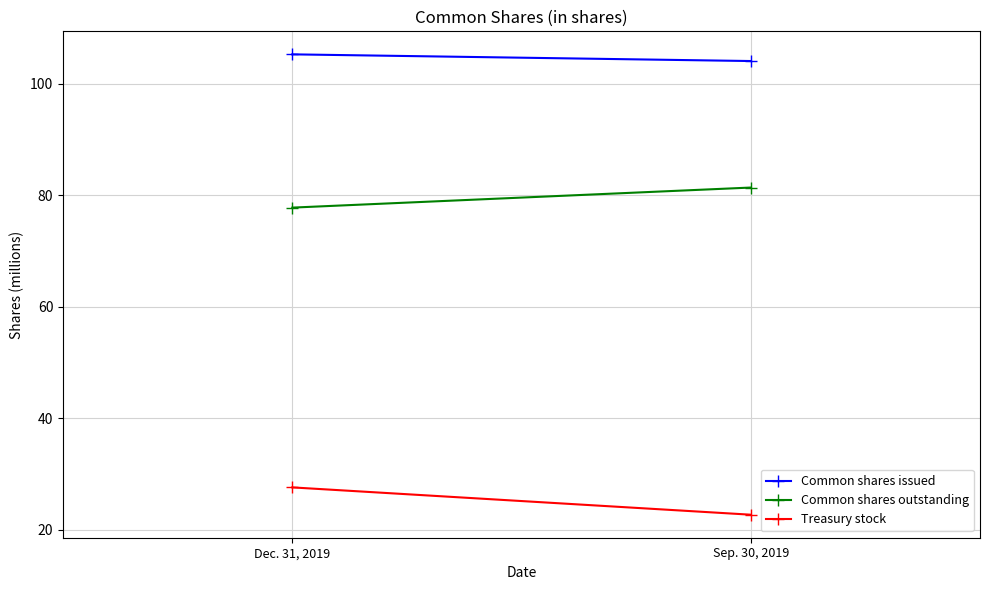

What is the sum of all Common shares outstanding values?

159.2